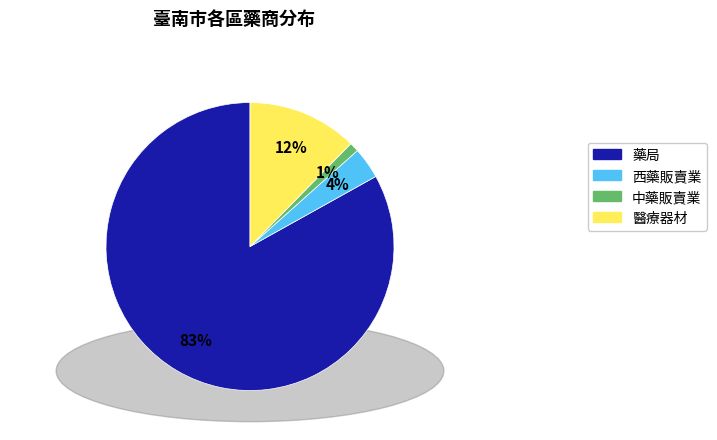

What is the largest slice in the pie chart?

藥局